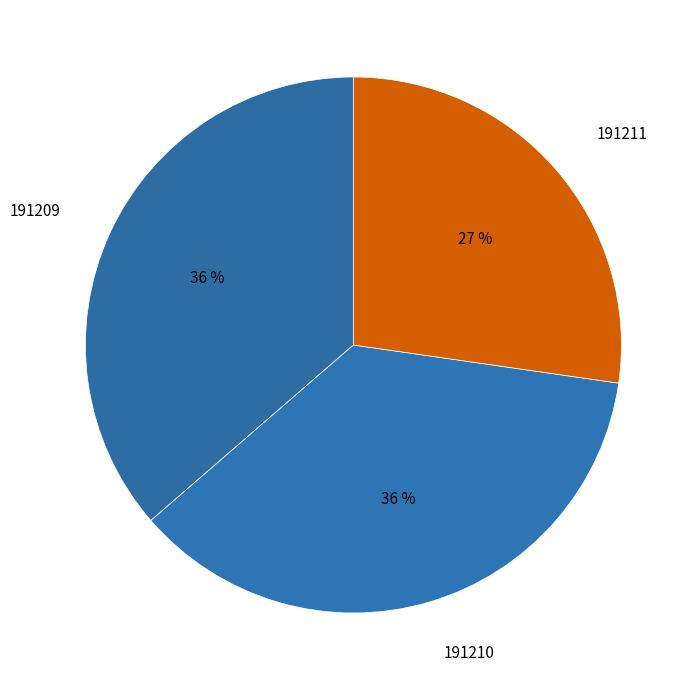

Combined, do 191209 and 191210 account for over 50%?

Yes